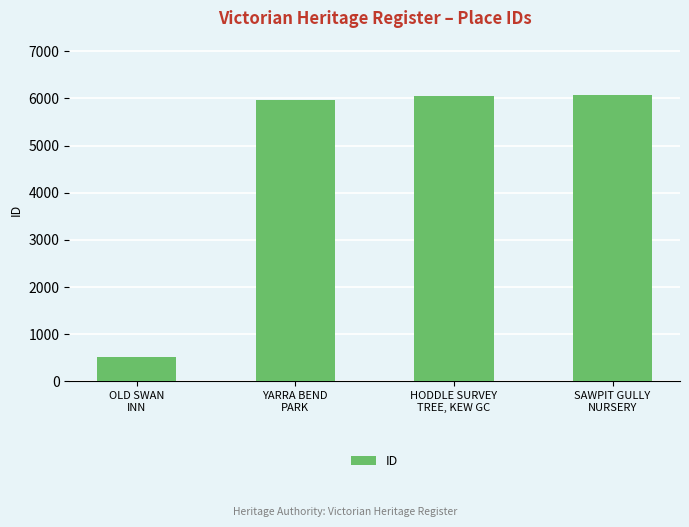

The chart shows a value of 6049 at HODDLE SURVEY
TREE, KEW GC. True or false?

True